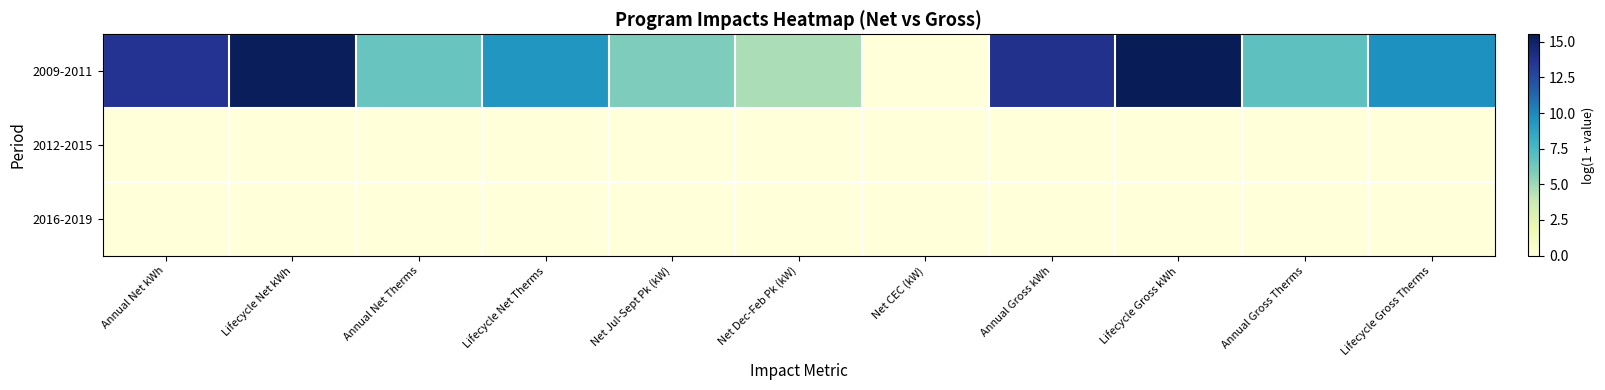

What is the spread (max minus min) of values at Lifecycle Gross Therms?

9.7